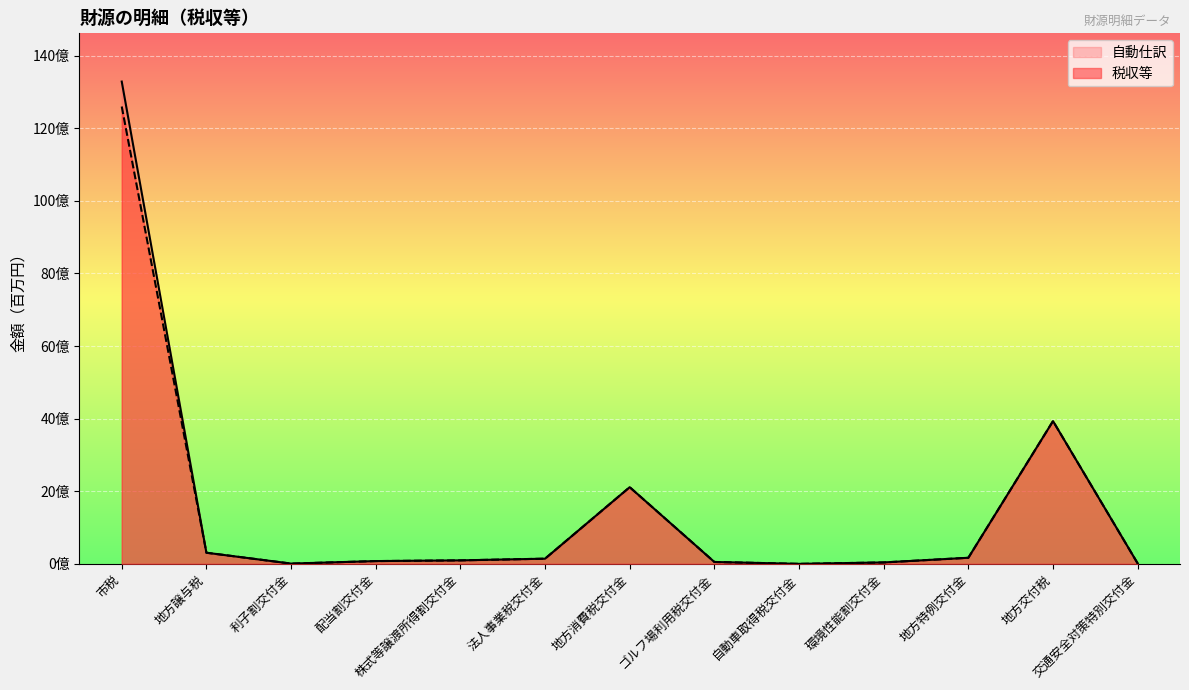

List the series in order of their peak value, highest first.

自動仕訳, 税収等